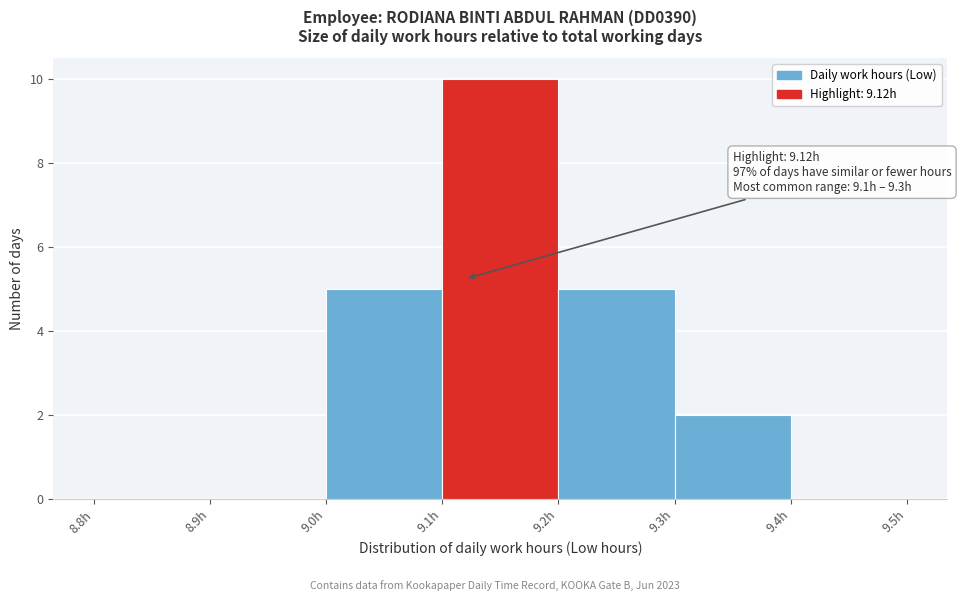

Which range on the x-axis has the tallest bar?

9.1 to 9.2